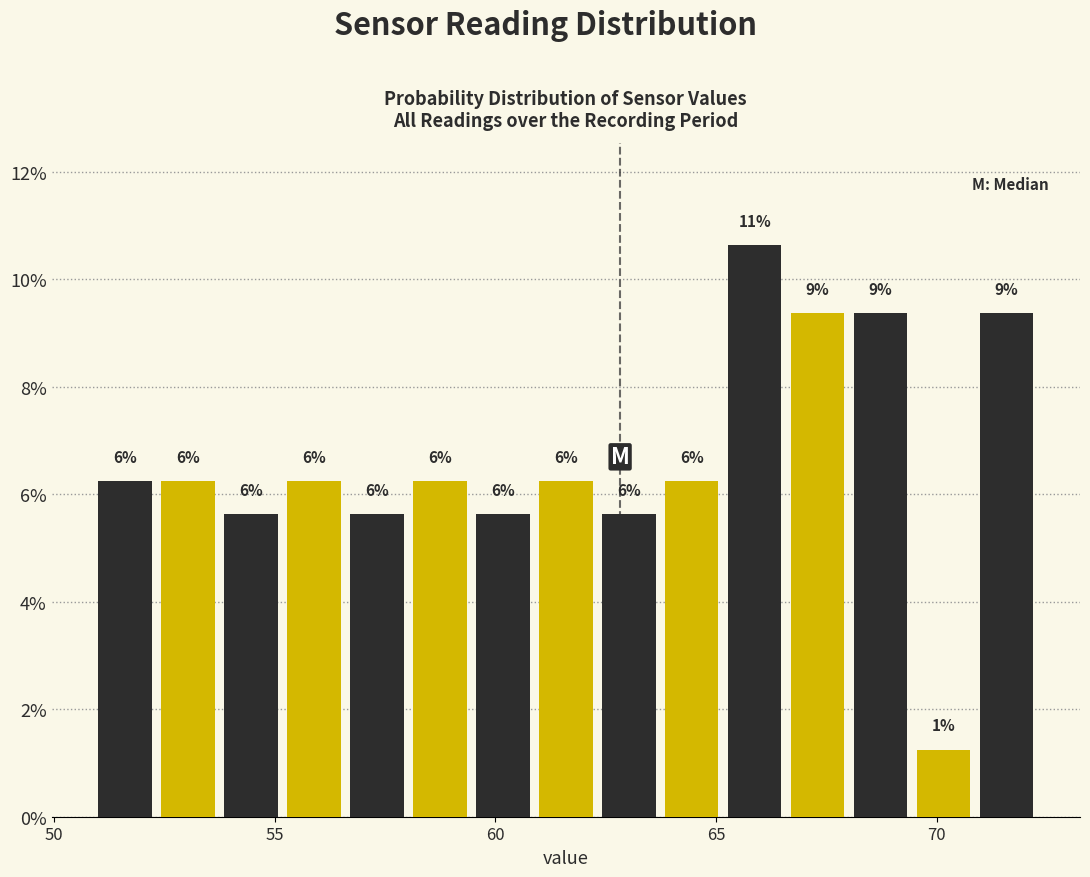

Read against the x-axis, roughly where is the centre of the tallest bar?

66.0